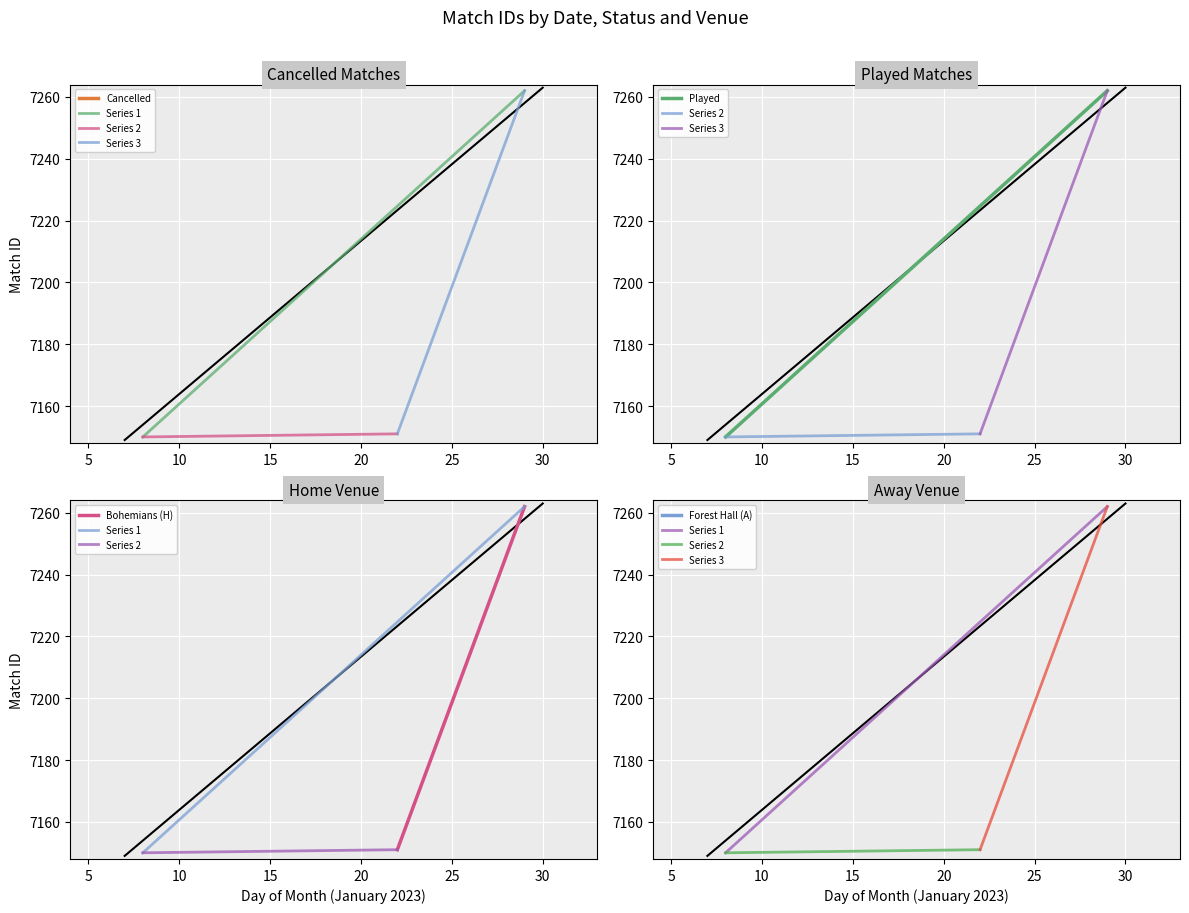

Is this an area chart (filled region under the line)?

No